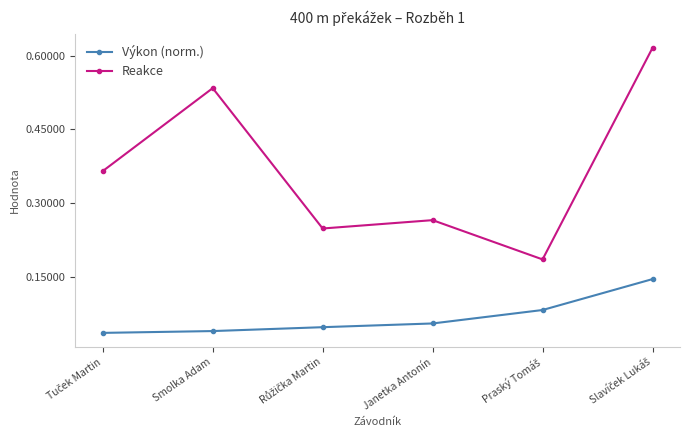

At how many categories does at least one series exceed 0?

6